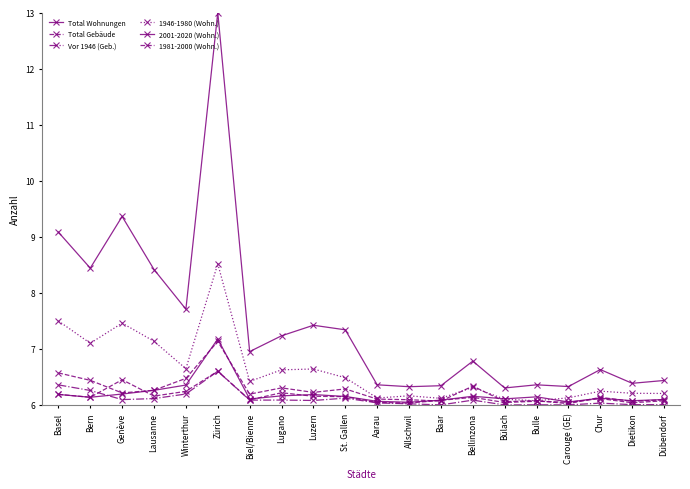

Does the chart have visible grid lines?

No